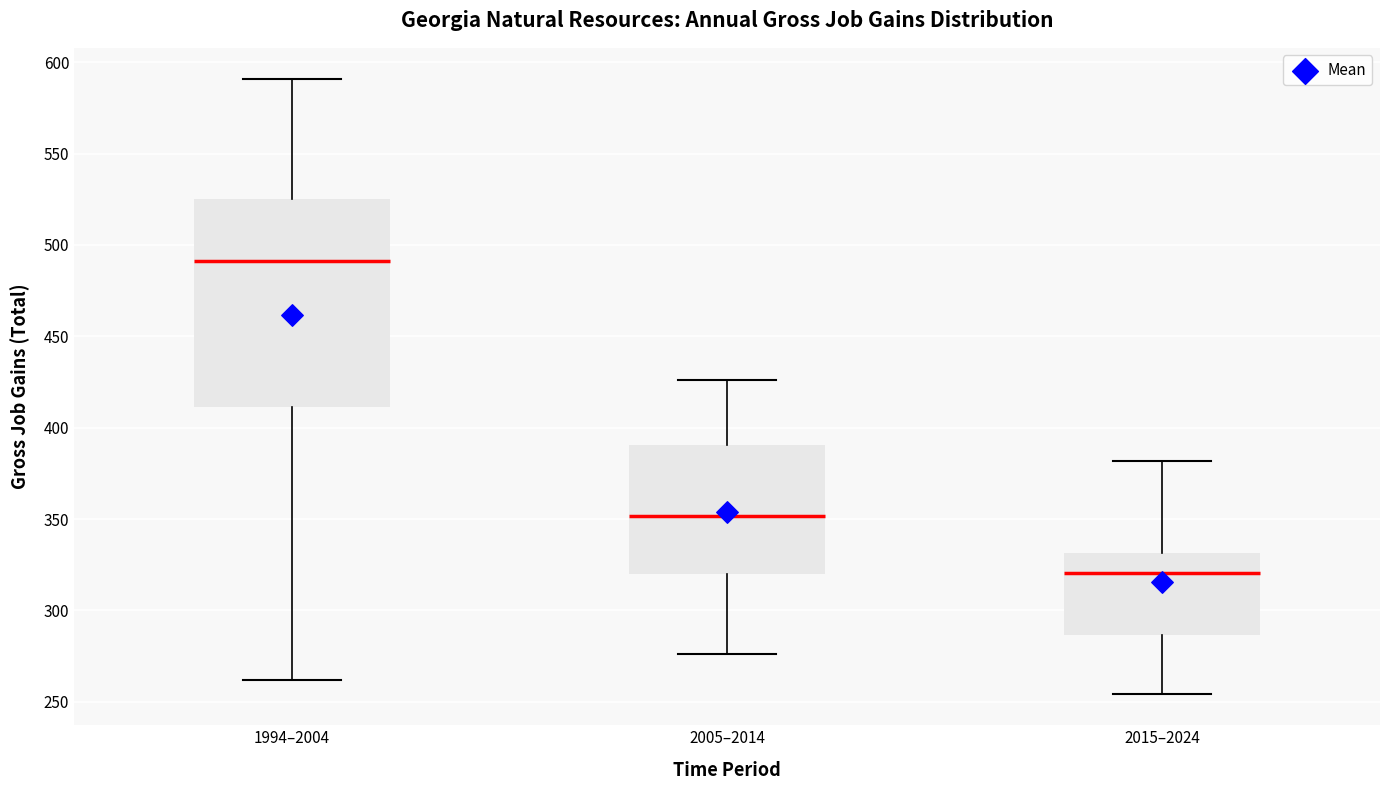

Which box's median line is the highest?

1994–2004